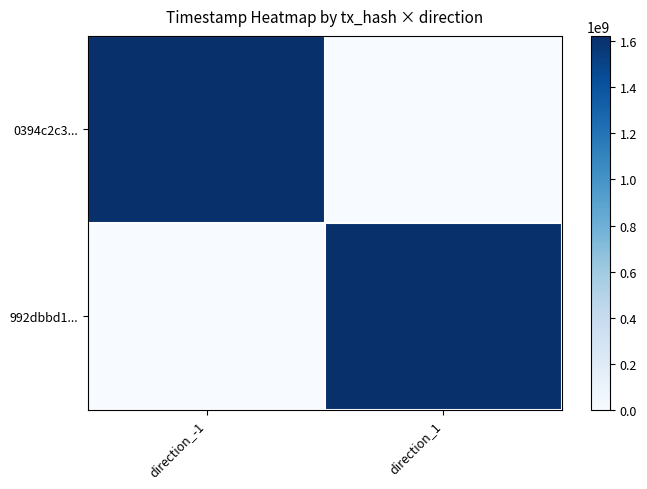

Between direction_-1 and direction_1, which series saw the biggest shift?

0394c2c3...